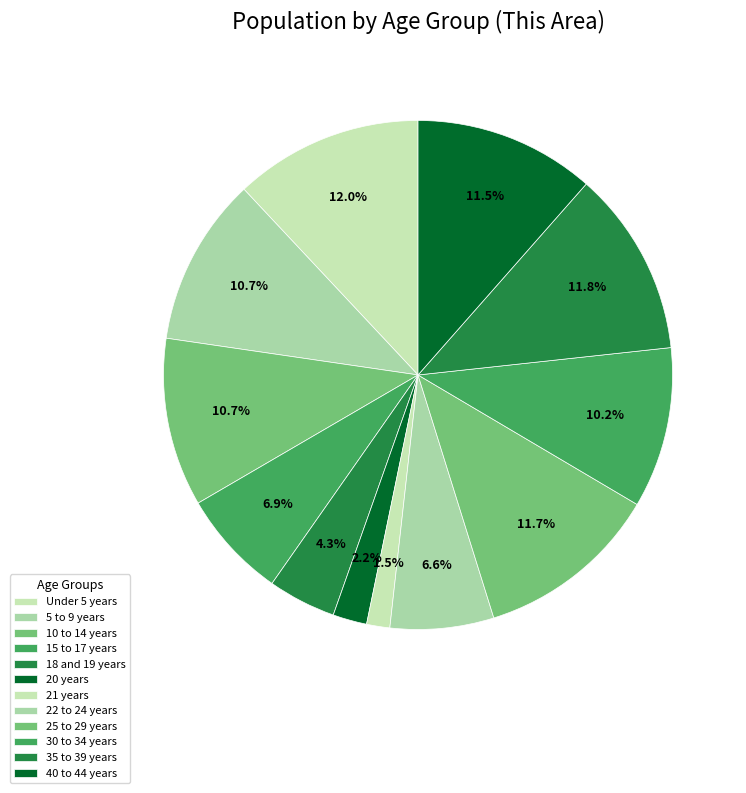

Is it true that 25 to 29 years is 17% of the pie?

False